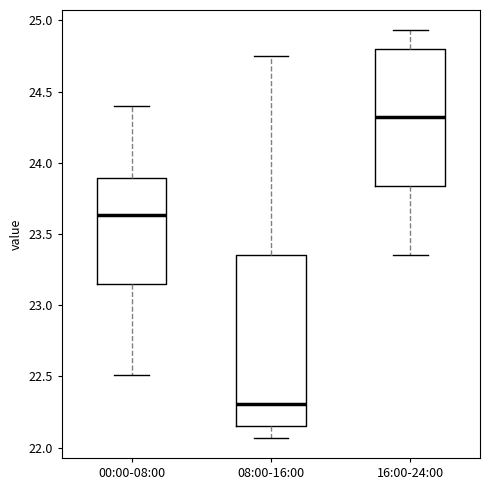

Where does the median line of the box for 08:00-16:00 sit on the y-axis? The values are not printed on the chart, so give them approximately, as read against the axis.

22.30